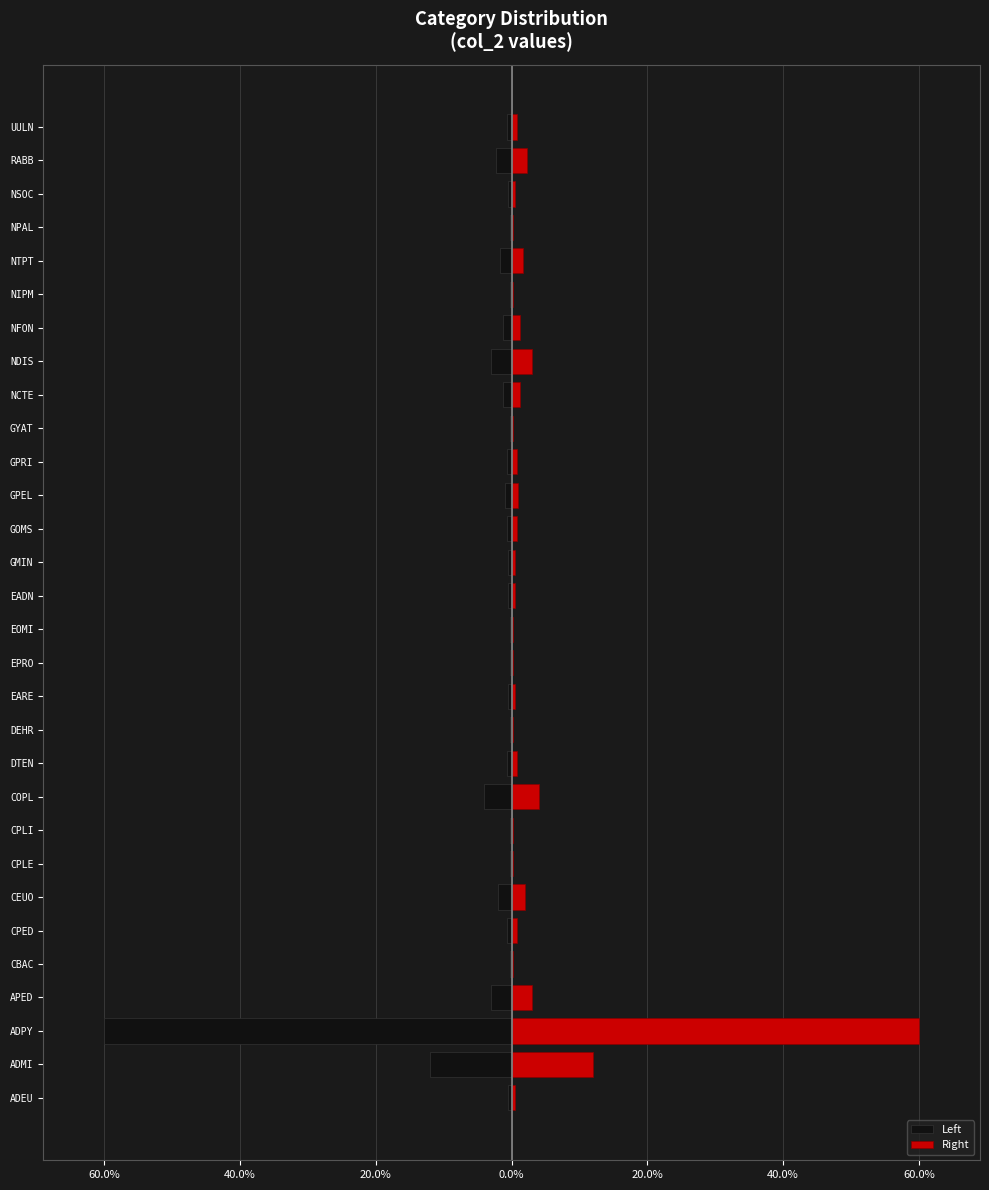

Is it true that Left equals -2.0 at CEUO?

True